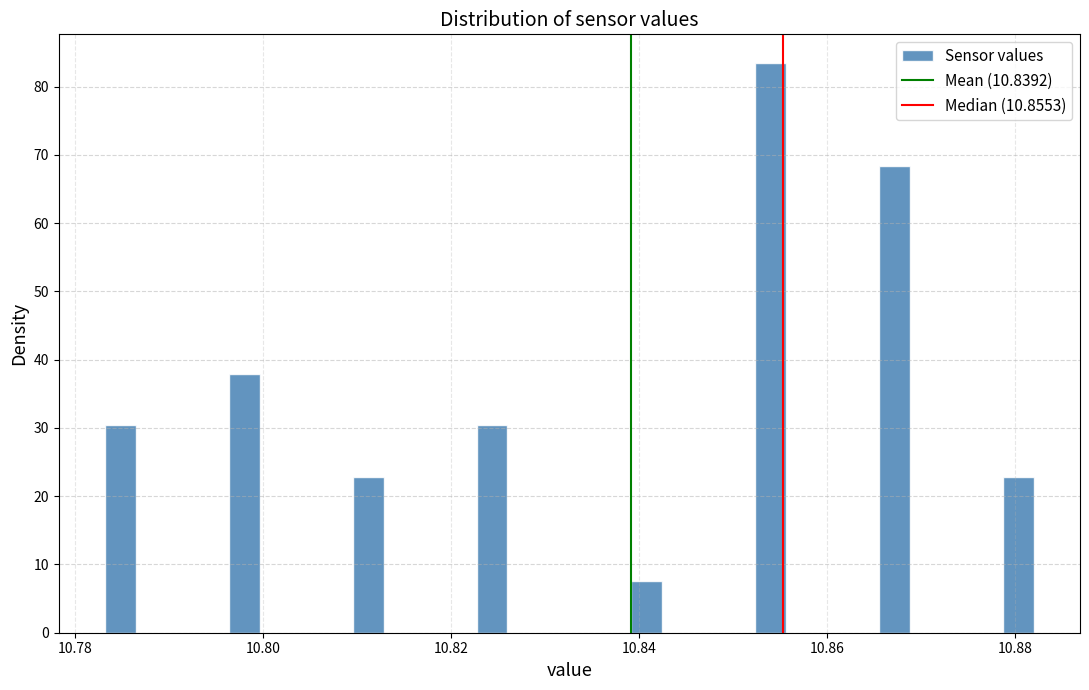

Around what value on the x-axis is the tallest bar? Give the approximate position of its centre, as read against the axis.

10.854